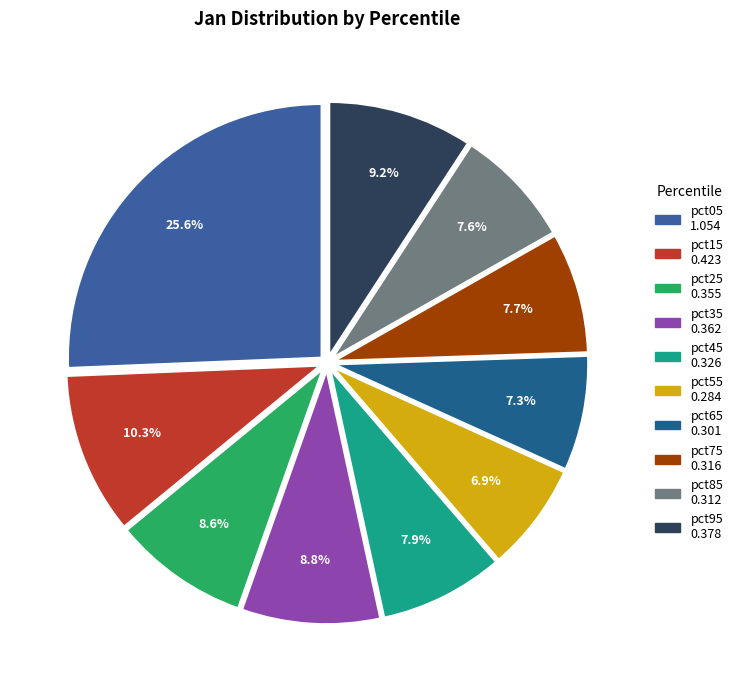

Between pct75 and pct25, which is larger?

pct25